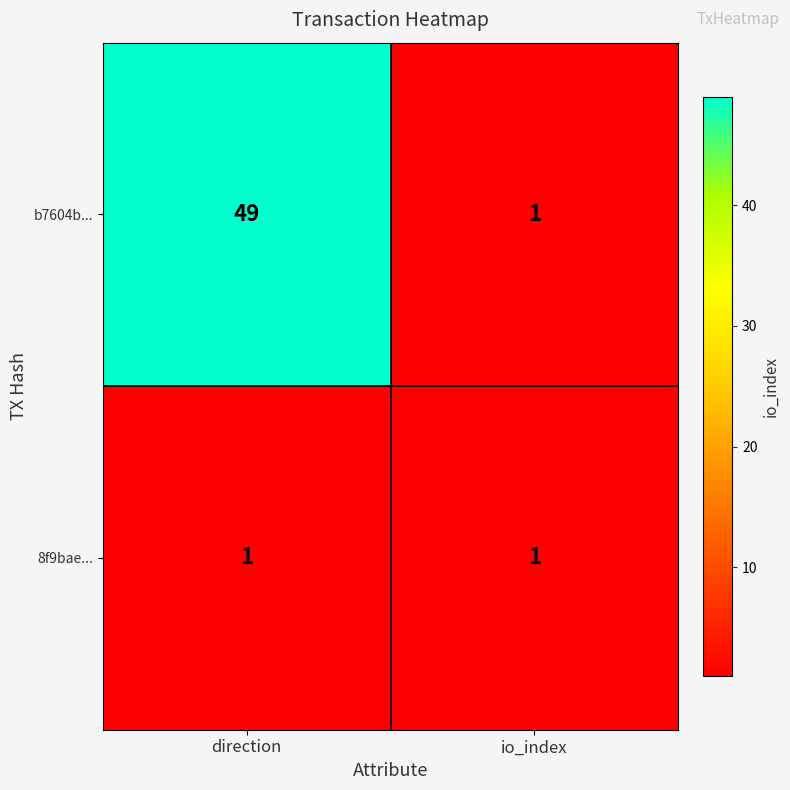

Which series has the largest range (max minus min)?

b7604b...